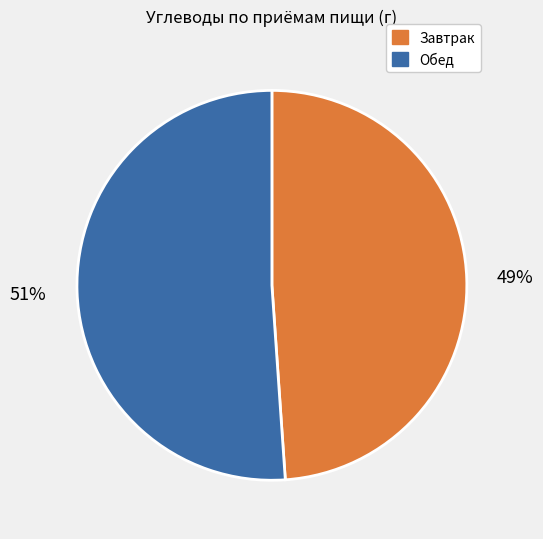

How many segments does this pie chart have?

2